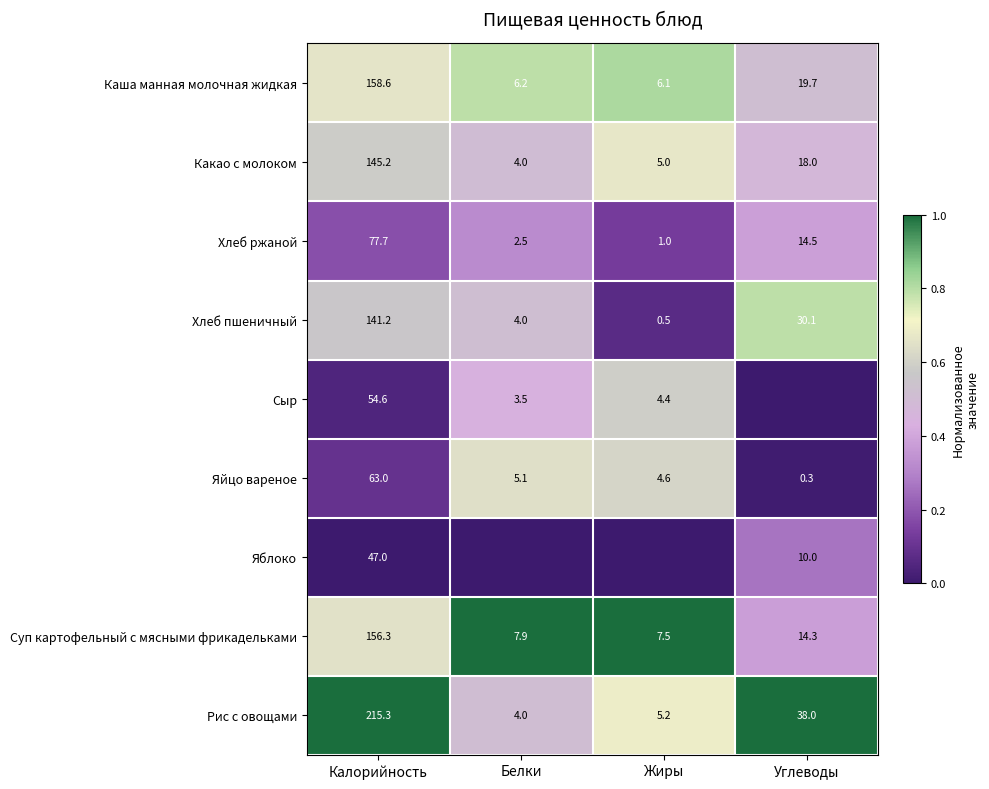

Is it true that Яйцо вареное equals 2.4 at Белки?

False